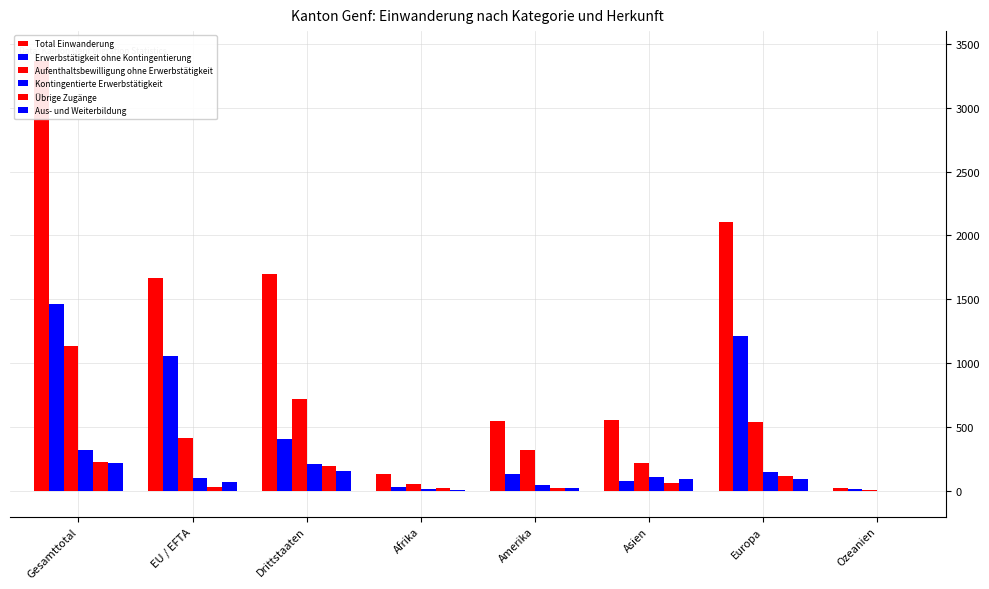

Between Afrika and Ozeanien, which is larger?

Afrika